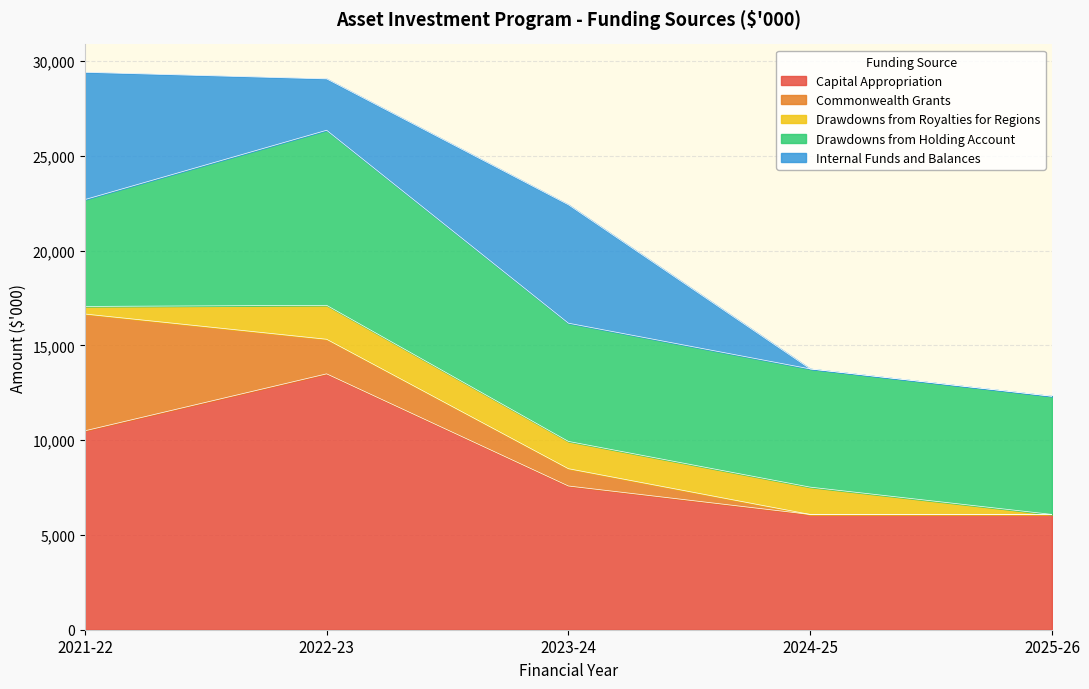

Where is Capital Appropriation nearest to the value 9793?

2021-22